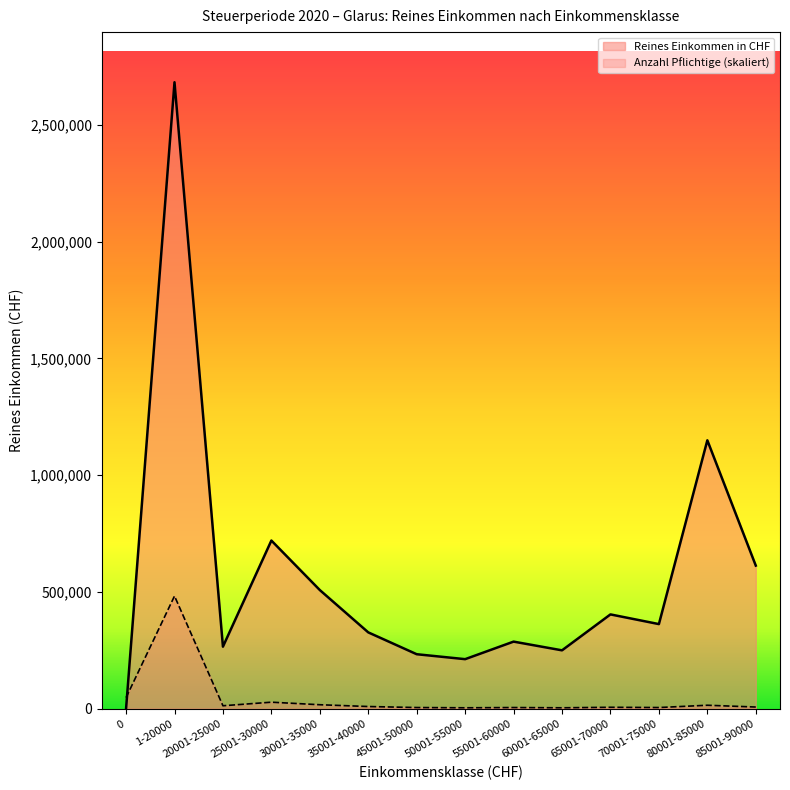

In Anzahl Pflichtige, how many points are lower than both neighbors (excluding endpoints)?

4